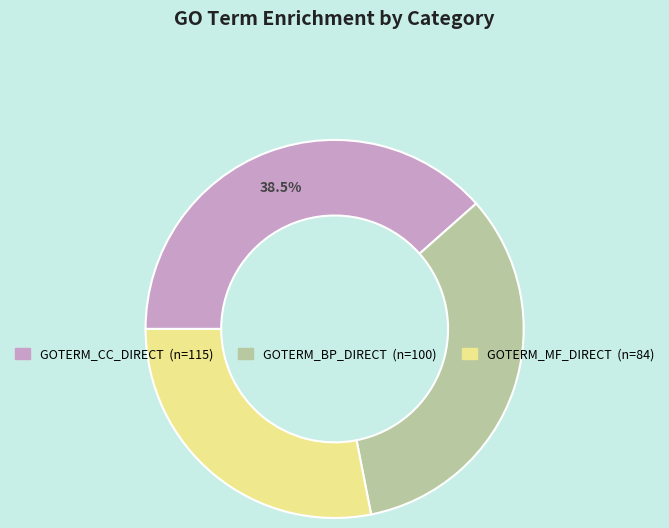

To the nearest percent, what is the average slice percentage?

33%